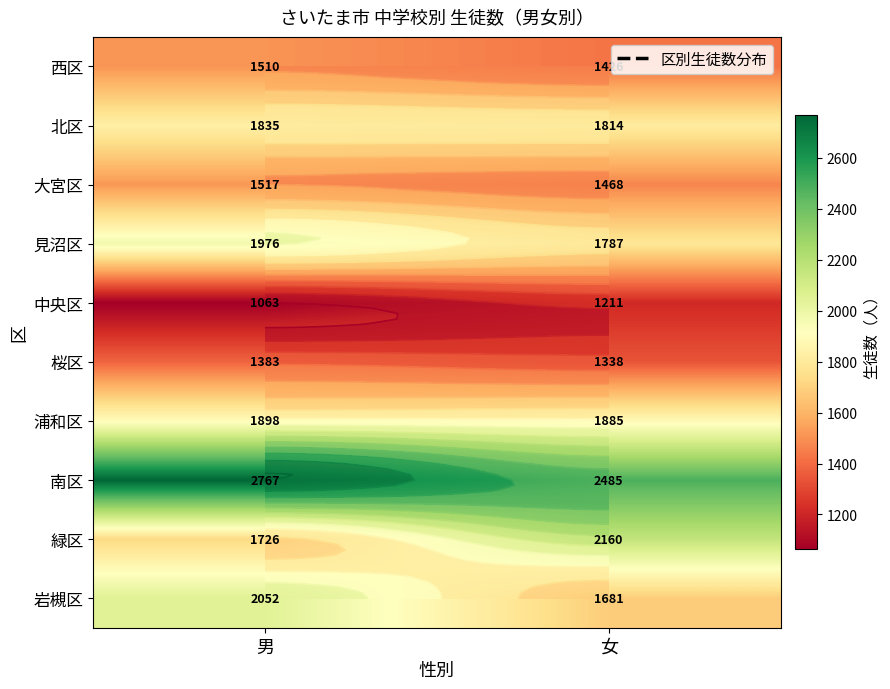

What is the difference between the maximum and minimum values in the 北区 series?

21